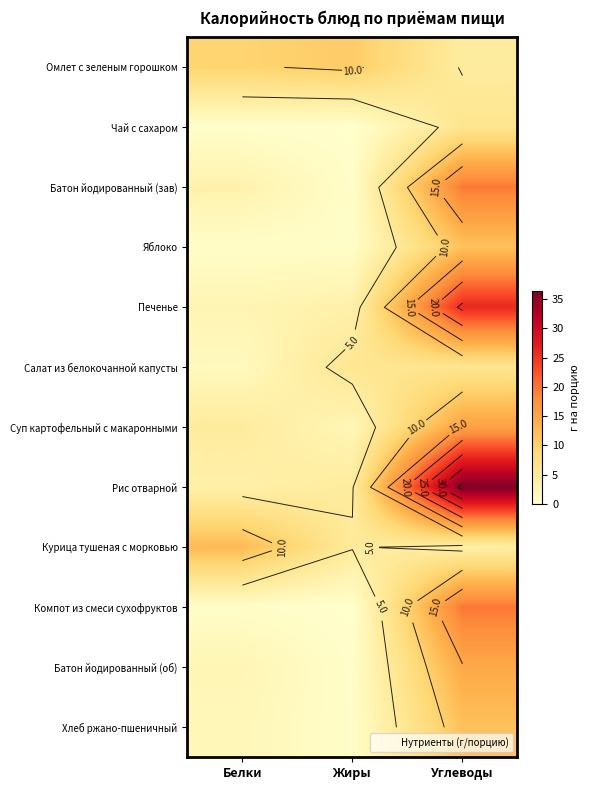

What value does the Курица тушеная с морковью series have at Белки?

12.7